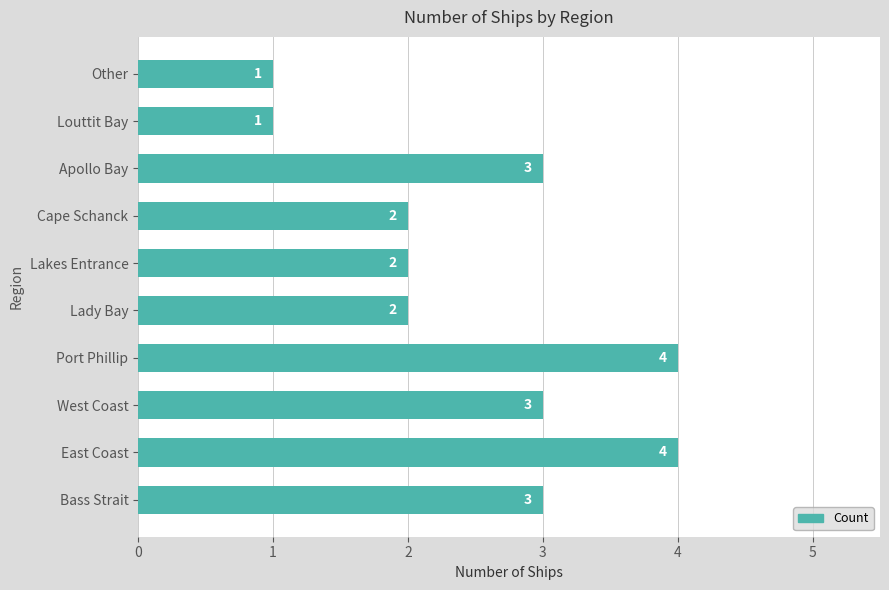

Reading bottom to top, list all the values displayed in this chart.

3	4	3	4	2	2	2	3	1	1